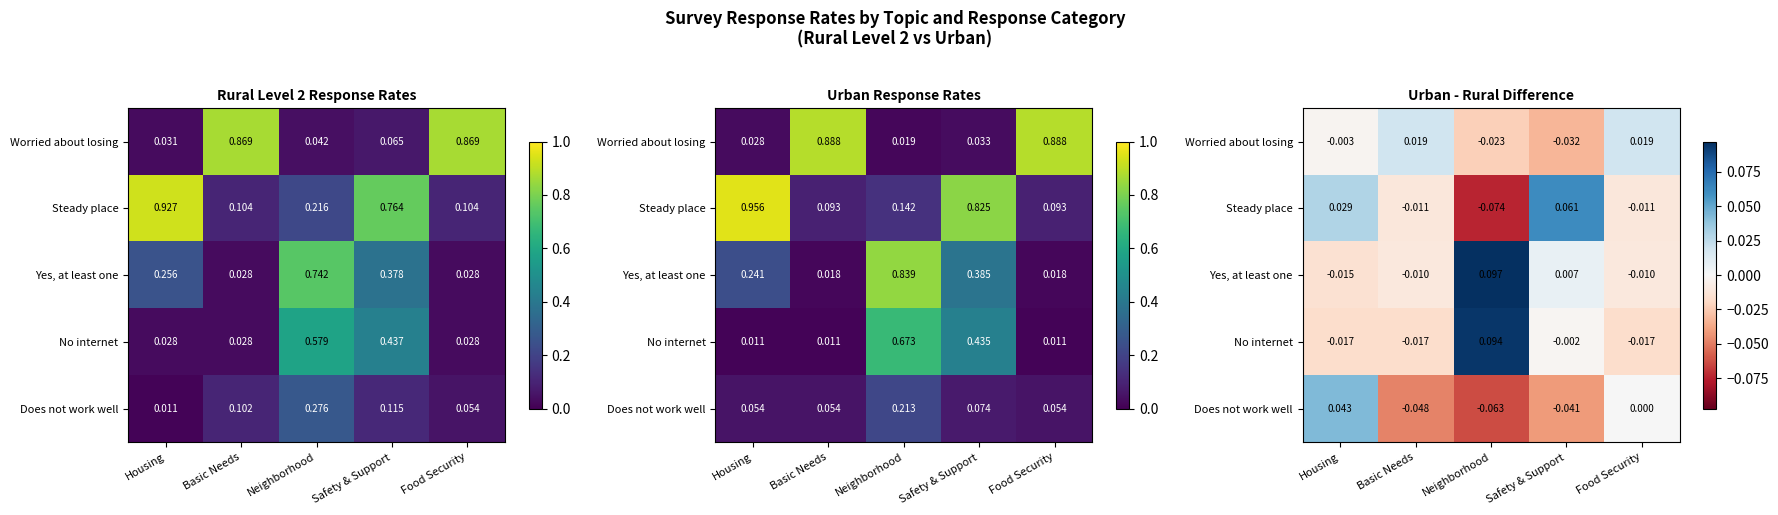

How many negative values does the Yes, at least one series have?

3